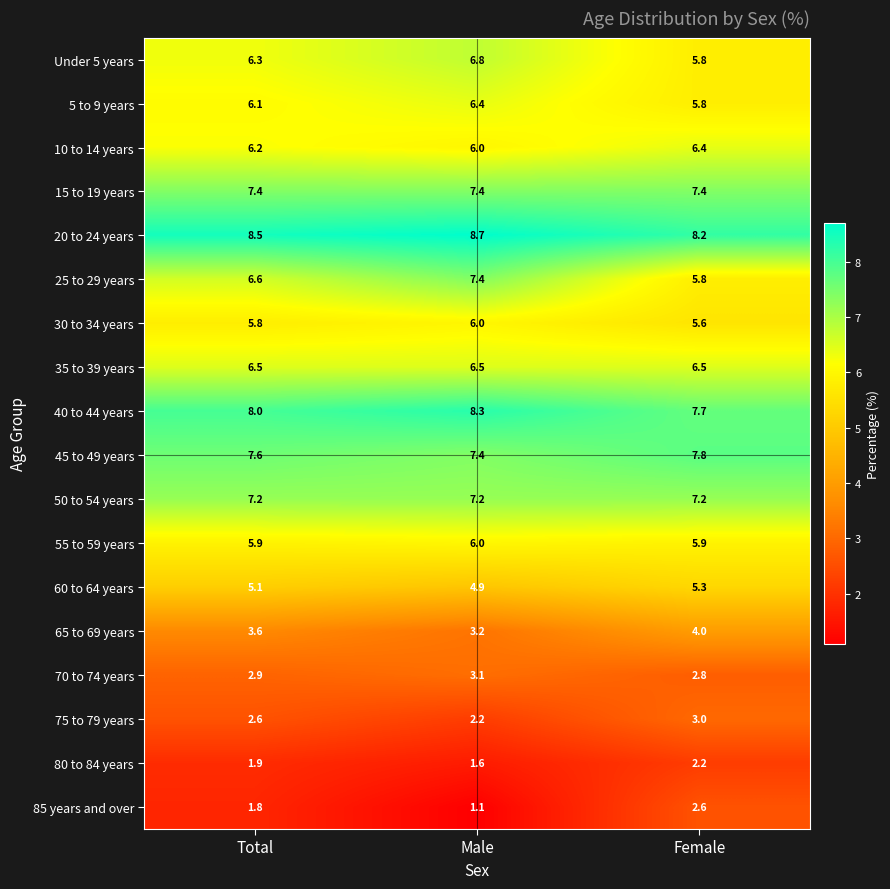

What is the greatest value displayed?

8.7